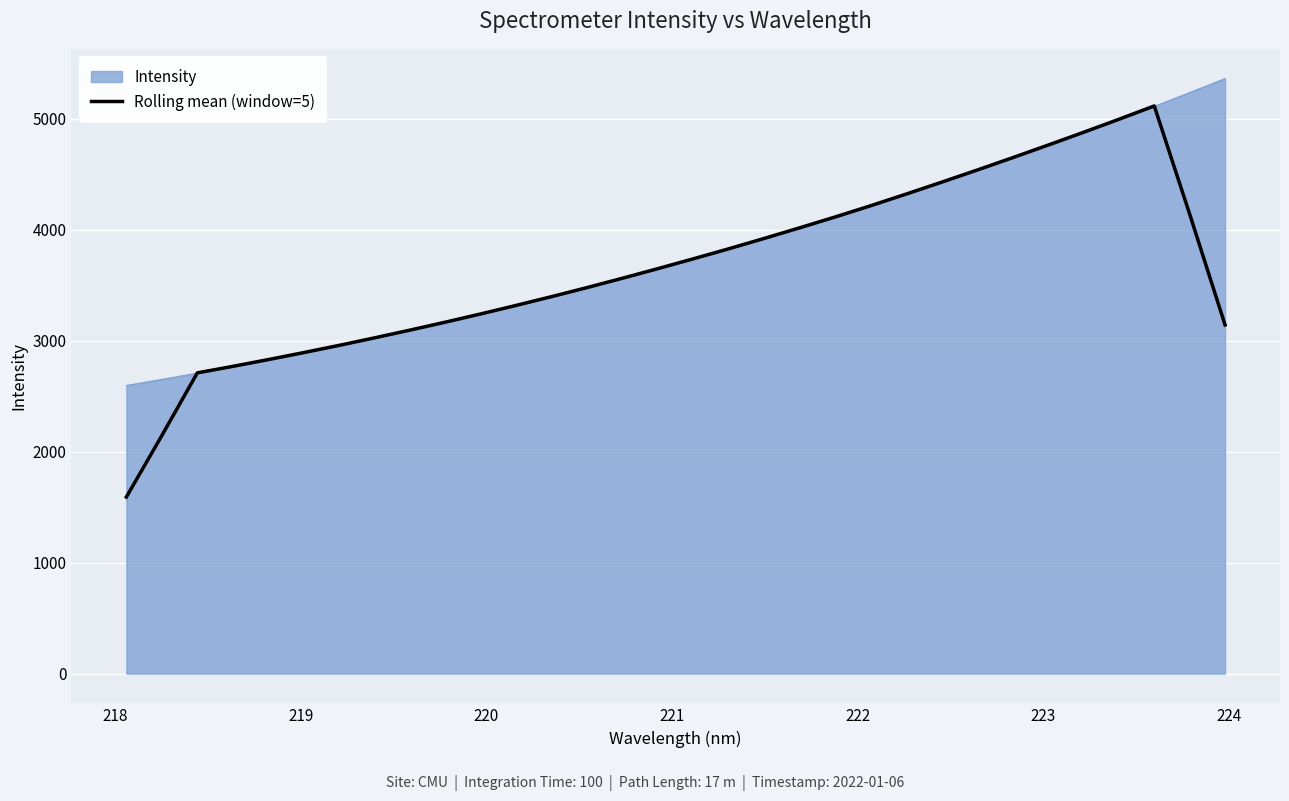

Rank the series by their maximum value, from highest to lowest.

Intensity, Rolling mean (window=5)